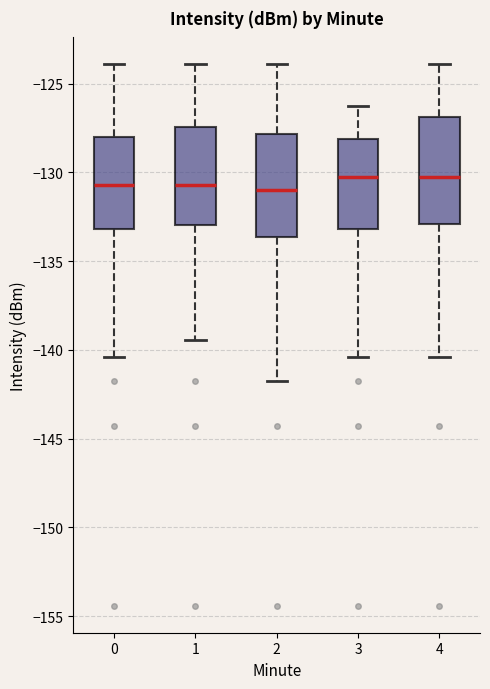

Reading left to right, read every box against the y-axis: the position of its median line, the range the box covers, and the ends of its whiskers. The values are not printed on the chart, so give them approximately, as read against the axis.

0: median -130.5, box -133.0 to -128.0, whiskers -140.5 to -124.0
1: median -130.5, box -133.0 to -127.5, whiskers -139.5 to -124.0
2: median -131.0, box -133.5 to -128.0, whiskers -141.5 to -124.0
3: median -130.5, box -133.0 to -128.0, whiskers -140.5 to -126.0
4: median -130.5, box -133.0 to -127.0, whiskers -140.5 to -124.0